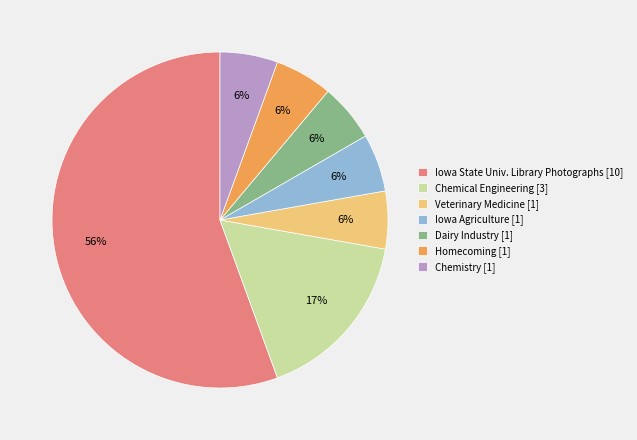

What is the largest slice in the pie chart?

Iowa State Univ. Library Photographs [10]